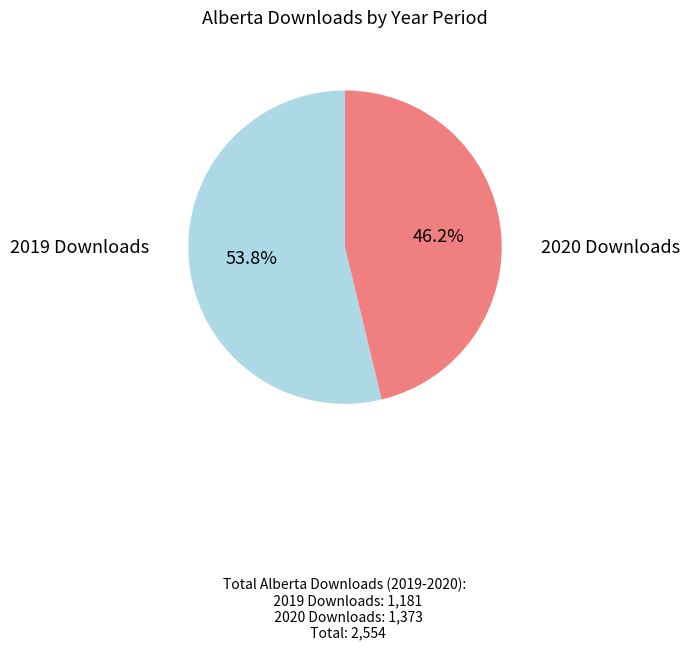

Is there a majority slice in this chart?

Yes